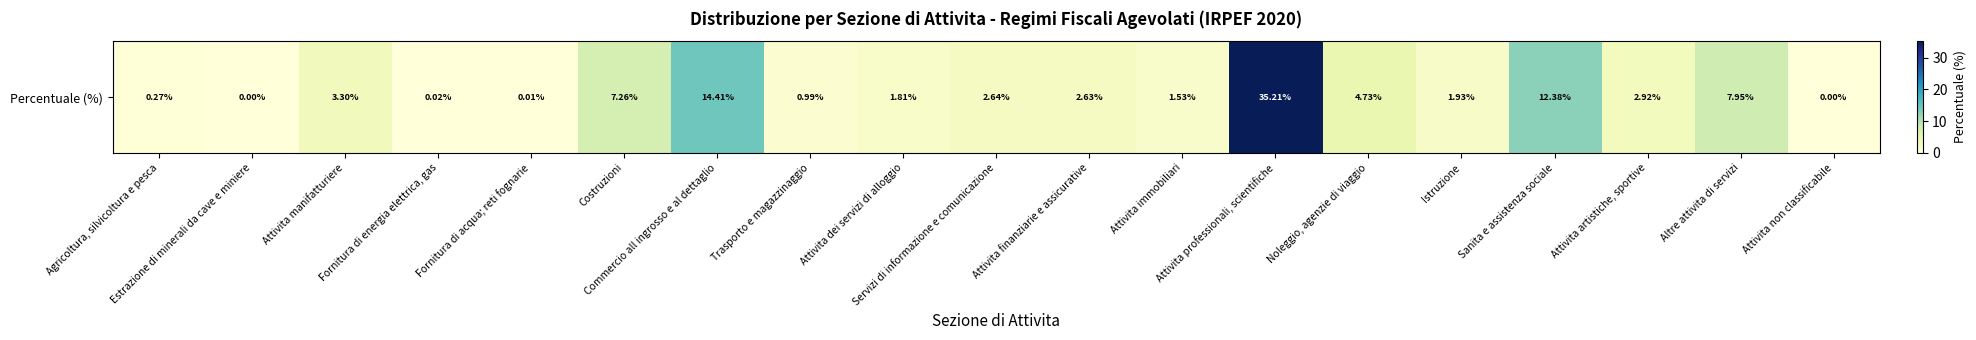

Reading right to left, what are all the values shown in this chart?

Attivita non classificabile=0.0	Altre attivita di servizi=8.0	Attivita artistiche, sportive=2.9	Sanita e assistenza sociale=12.4	Istruzione=1.9	Noleggio, agenzie di viaggio=4.7	Attivita professionali, scientifiche=35.2	Attivita immobiliari=1.5	Attivita finanziarie e assicurative=2.6	Servizi di informazione e comunicazione=2.6	Attivita dei servizi di alloggio=1.8	Trasporto e magazzinaggio=1.0	Commercio all ingrosso e al dettaglio=14.4	Costruzioni=7.3	Fornitura di acqua; reti fognarie=0.0	Fornitura di energia elettrica, gas=0.0	Attivita manifatturiere=3.3	Estrazione di minerali da cave e miniere=0.0	Agricoltura, silvicoltura e pesca=0.3